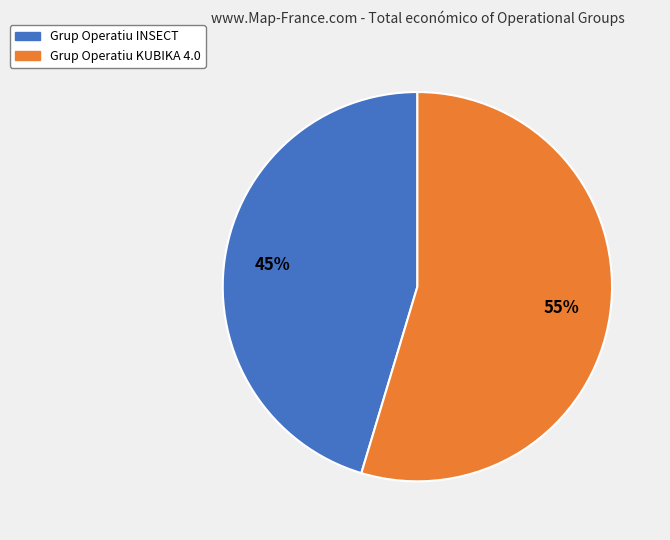

Is the sum of Grup Operatiu KUBIKA 4.0 and Grup Operatiu INSECT greater than half?

Yes